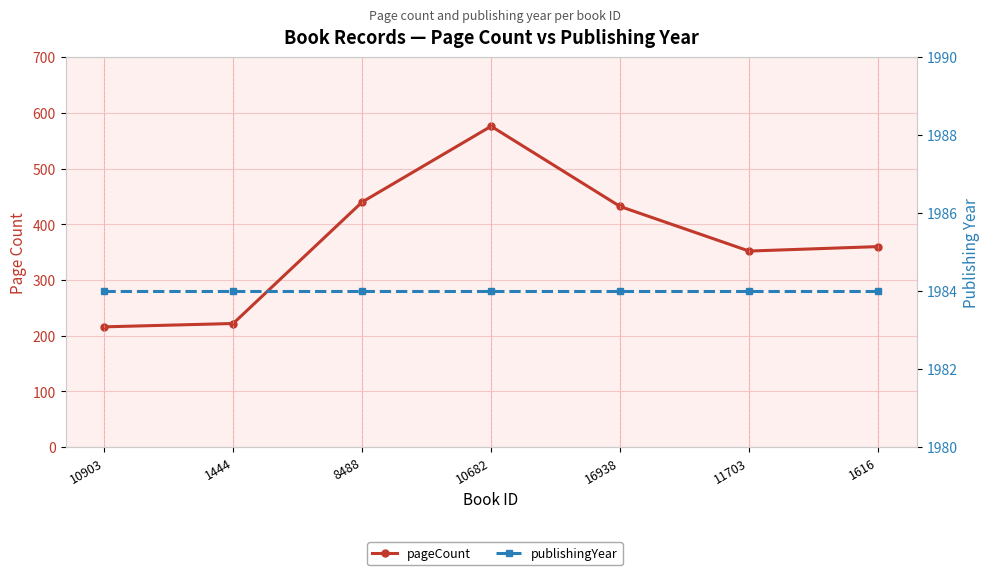

What position from the left is 10682?

4